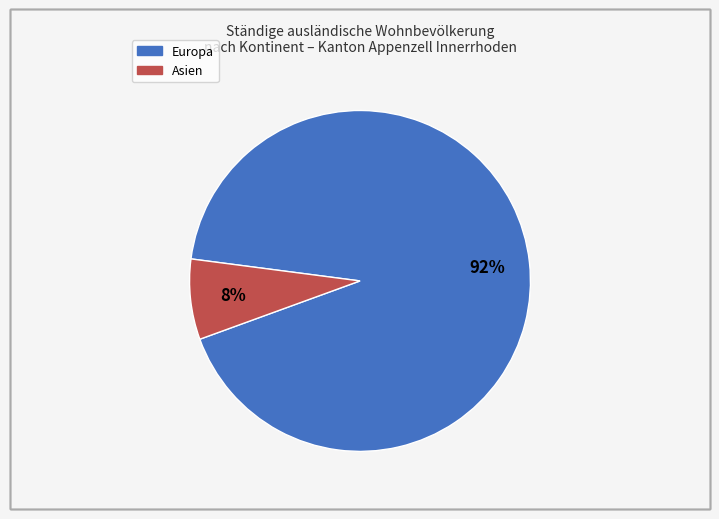

Does any single category account for the majority?

Yes